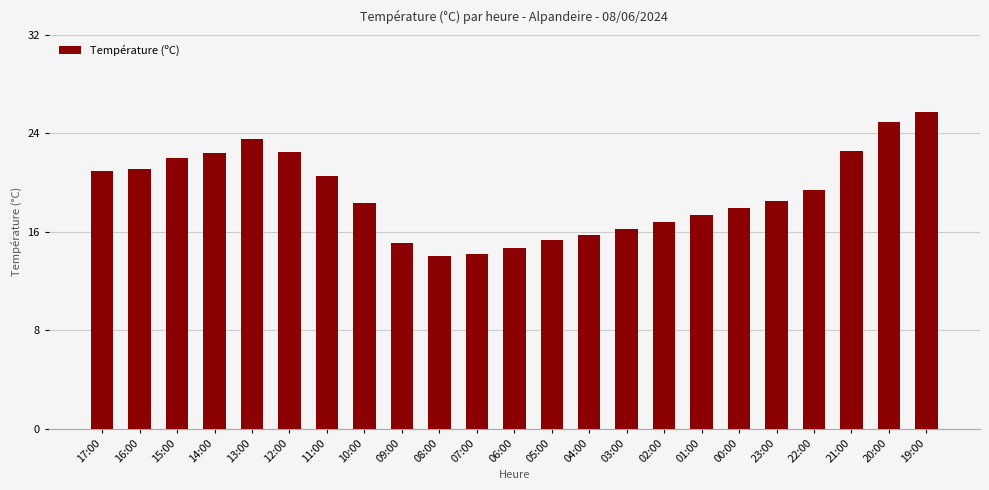

The chart shows a value of 22.4 at 14:00. True or false?

True